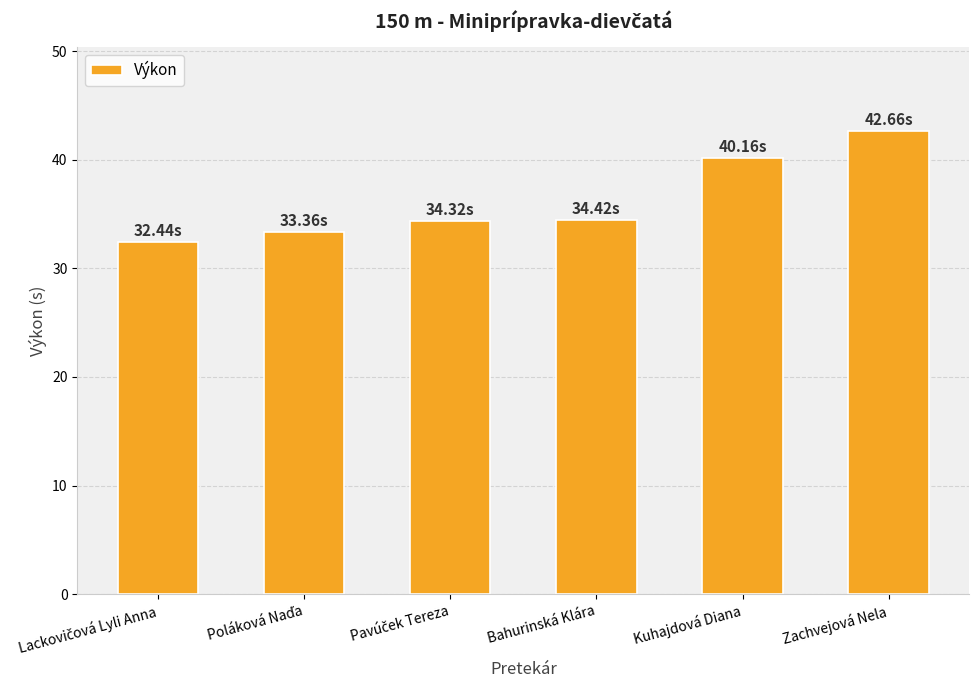

What is the sum of all values?

217.4